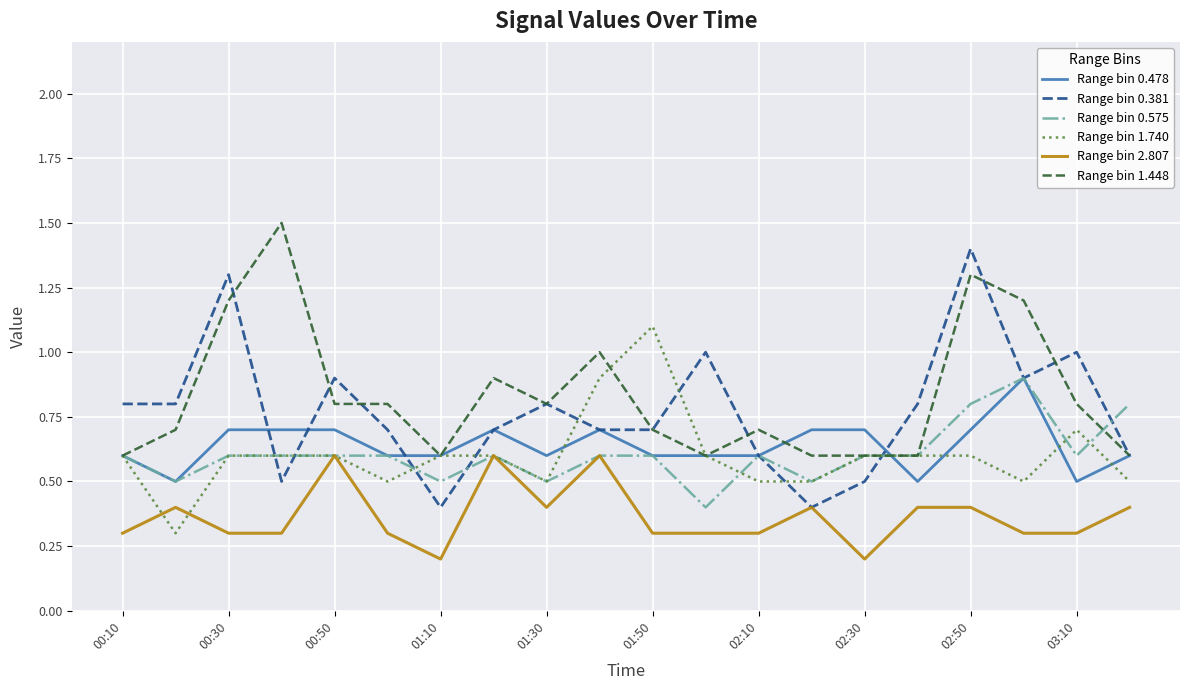

Reading right to left, what are all the values shown in this chart?

Range bin 0.478: 0.6	0.5	0.9	0.7	0.5	0.7	0.7	0.6	0.6	0.6	0.7	0.6	0.7	0.6	0.6	0.7	0.7	0.7	0.5	0.6
Range bin 0.381: 0.6	1.0	0.9	1.4	0.8	0.5	0.4	0.6	1.0	0.7	0.7	0.8	0.7	0.4	0.7	0.9	0.5	1.3	0.8	0.8
Range bin 0.575: 0.8	0.6	0.9	0.8	0.6	0.6	0.5	0.6	0.4	0.6	0.6	0.5	0.6	0.5	0.6	0.6	0.6	0.6	0.5	0.6
Range bin 1.740: 0.5	0.7	0.5	0.6	0.6	0.6	0.5	0.5	0.6	1.1	0.9	0.5	0.6	0.6	0.5	0.6	0.6	0.6	0.3	0.6
Range bin 2.807: 0.4	0.3	0.3	0.4	0.4	0.2	0.4	0.3	0.3	0.3	0.6	0.4	0.6	0.2	0.3	0.6	0.3	0.3	0.4	0.3
Range bin 1.448: 0.6	0.8	1.2	1.3	0.6	0.6	0.6	0.7	0.6	0.7	1.0	0.8	0.9	0.6	0.8	0.8	1.5	1.2	0.7	0.6